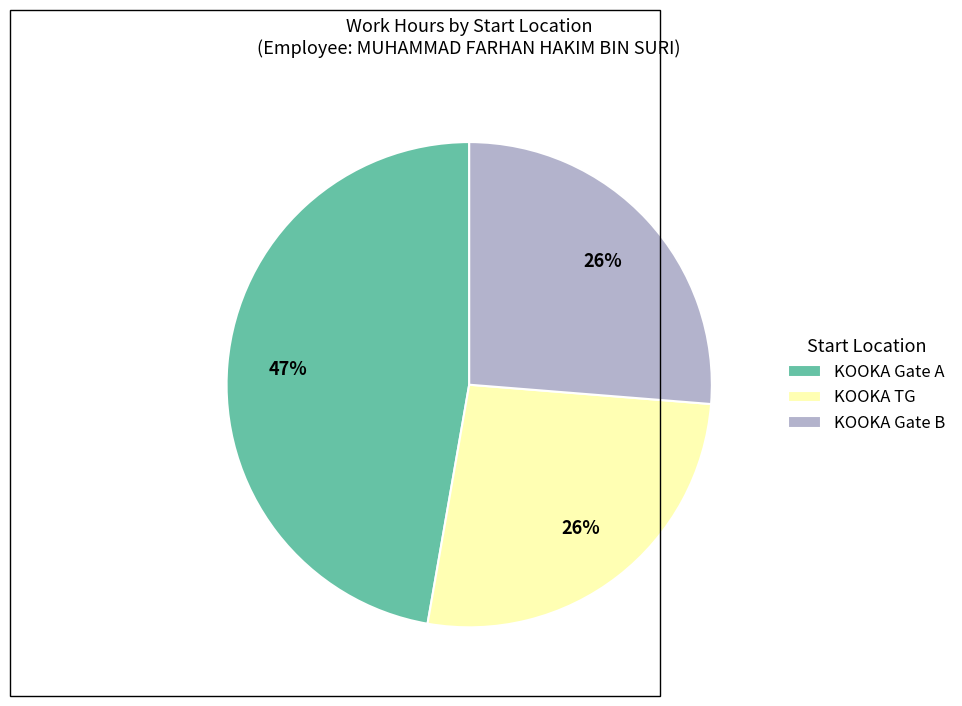

What is the largest slice in the pie chart?

KOOKA Gate A